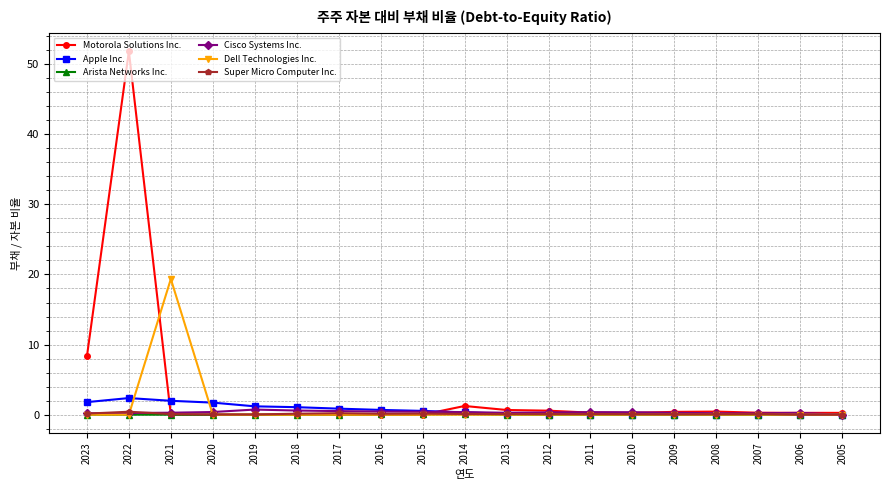

The value of Arista Networks Inc. at 2018 is 0.0. True or false?

True